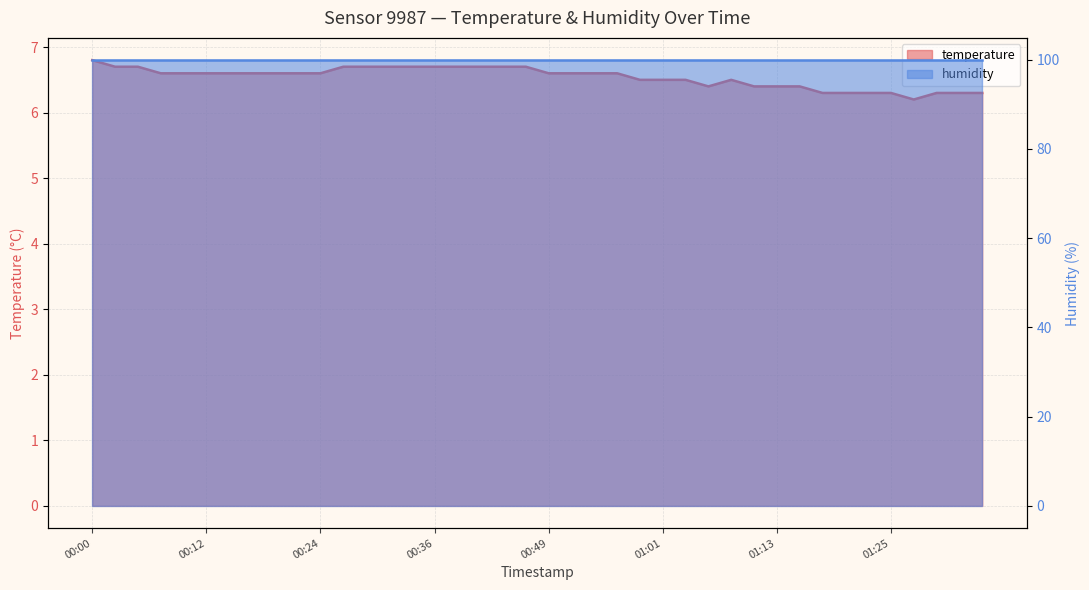

Reading left to right, list all the values displayed in this chart.

6.8	6.7	6.7	6.6	6.6	6.6	6.6	6.6	6.6	6.6	6.6	6.7	6.7	6.7	6.7	6.7	6.7	6.7	6.7	6.7	6.6	6.6	6.6	6.6	6.5	6.5	6.5	6.4	6.5	6.4	6.4	6.4	6.3	6.3	6.3	6.3	6.2	6.3	6.3	6.3